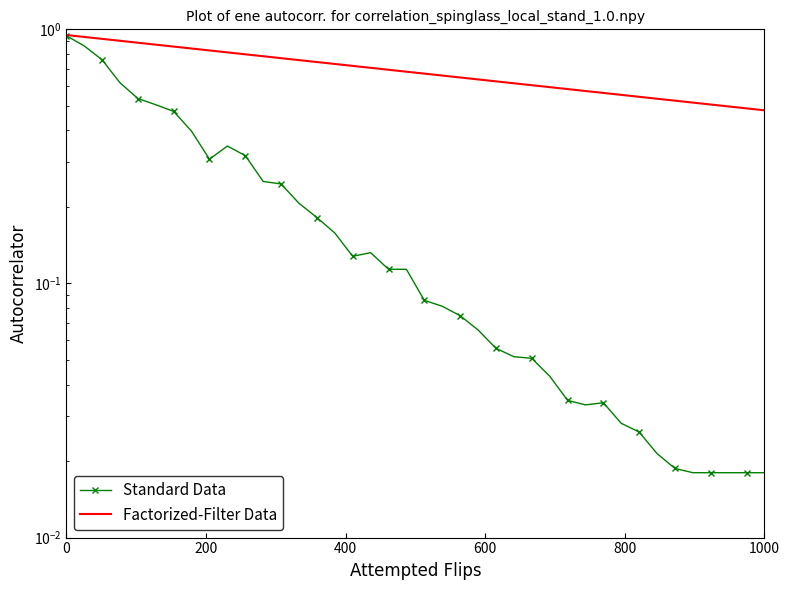

List the series in order of their peak value, highest first.

Factorized-Filter Data, Standard Data